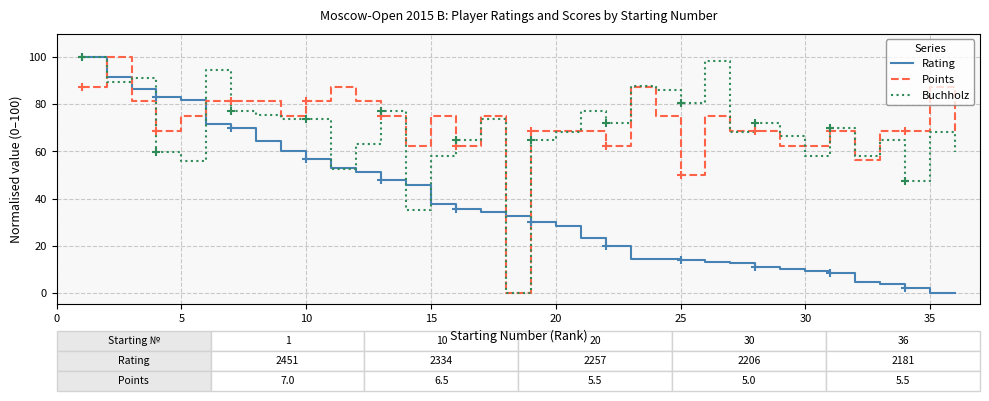

How many times do Points and Rating cross each other?

5